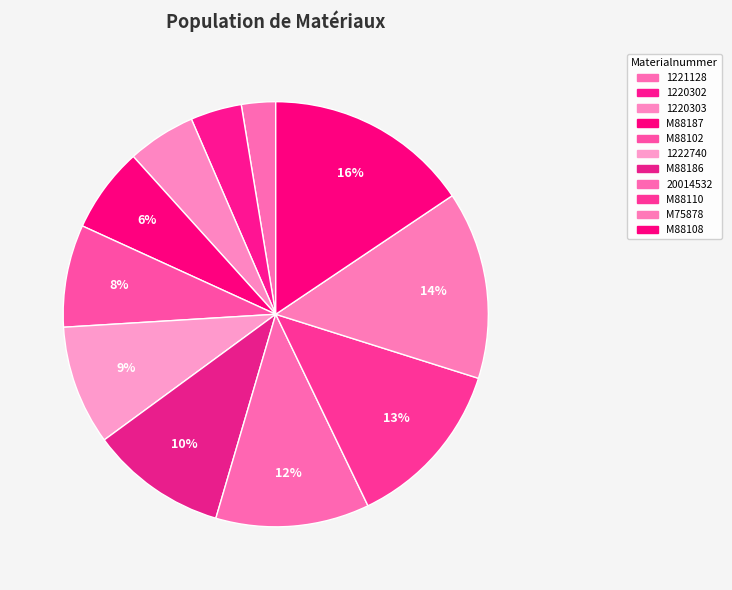

The M75878 slice represents 24% of the pie. True or false?

False